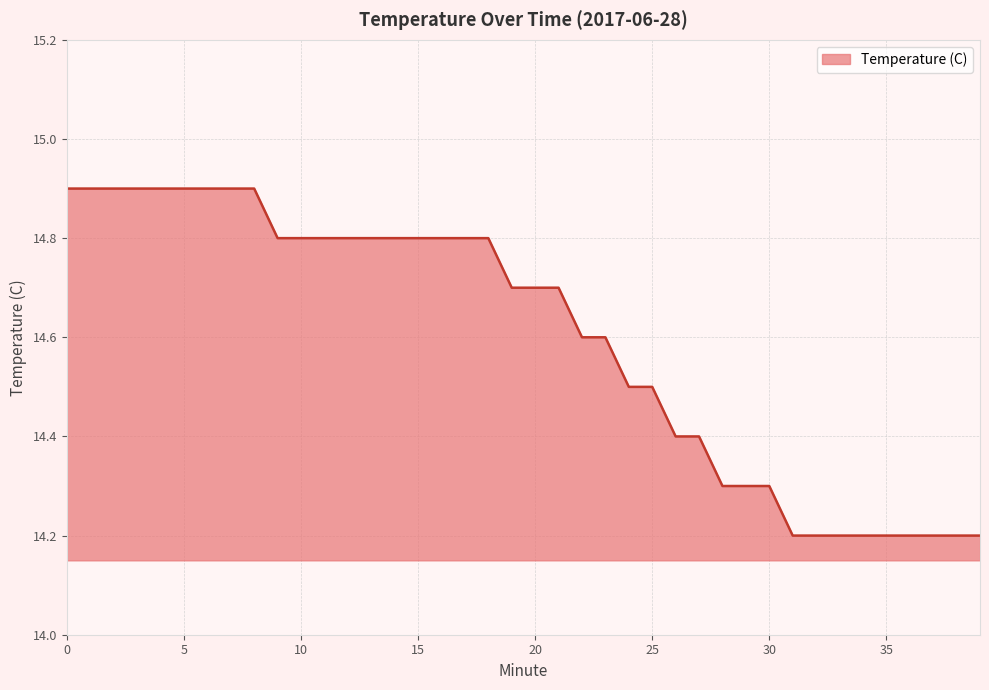

What is the minimum value shown in the chart?

14.2